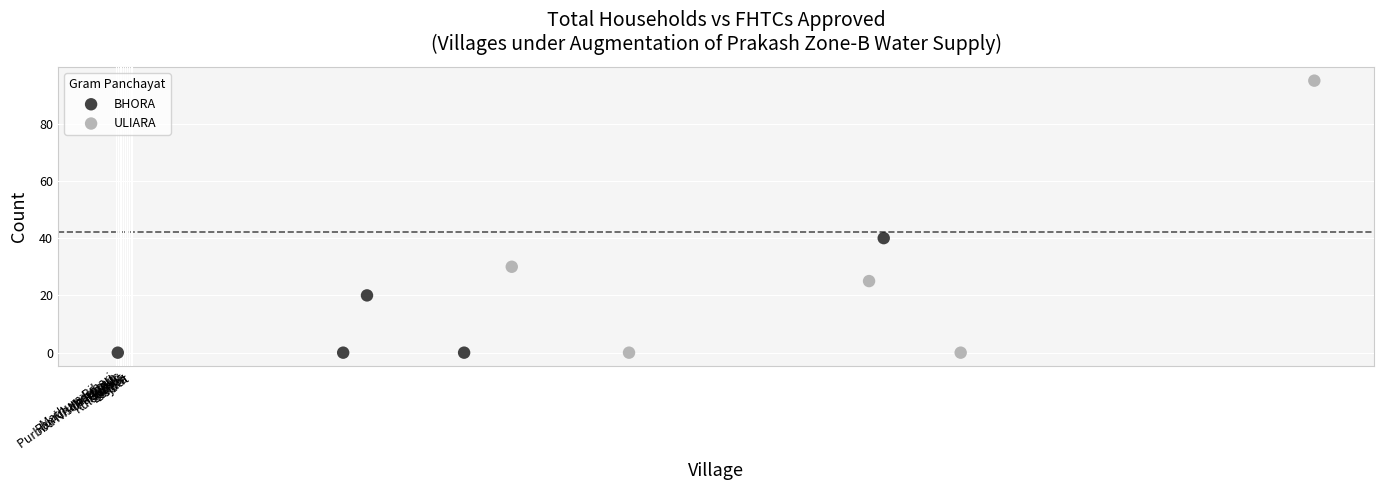

Which series reaches the maximum Y coordinate?

ULIARA